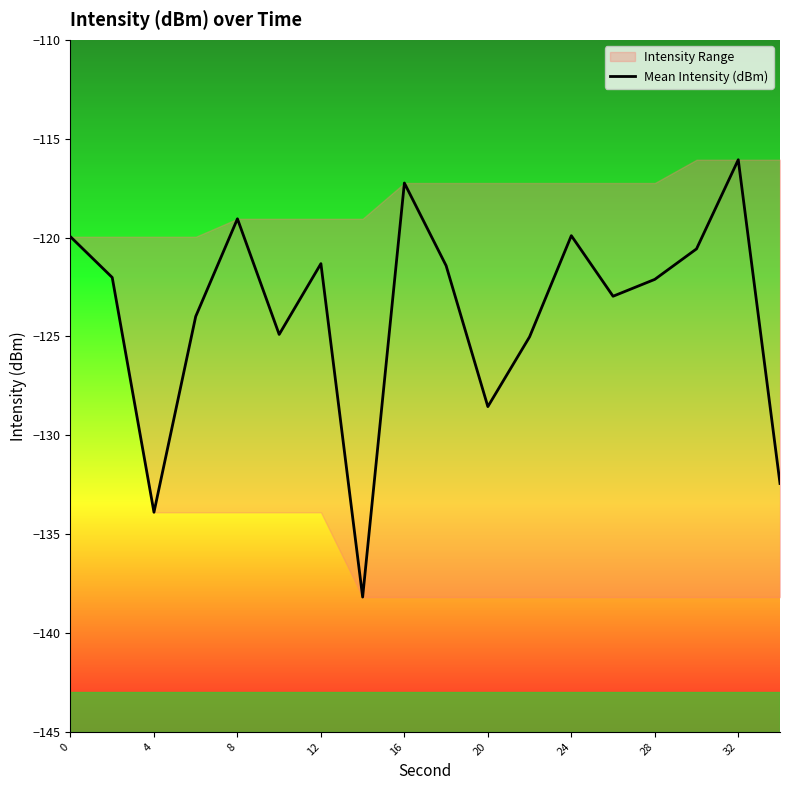

True or false: Mean Intensity (dBm) has a value of -119.1 at 8.

True